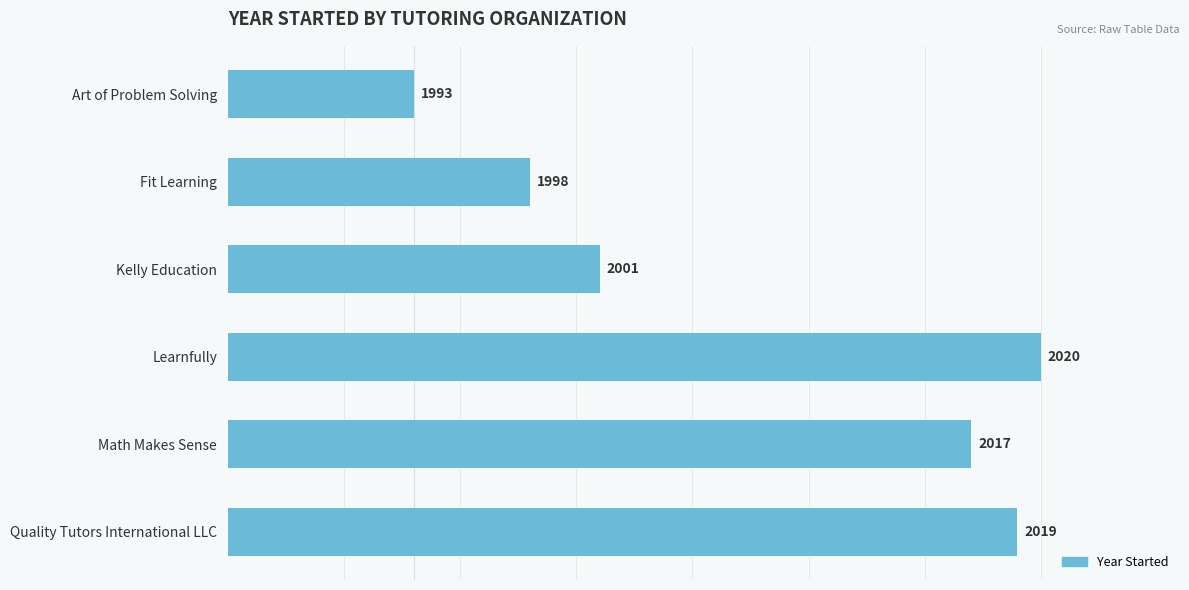

What is the difference between the second highest and second lowest values?

21